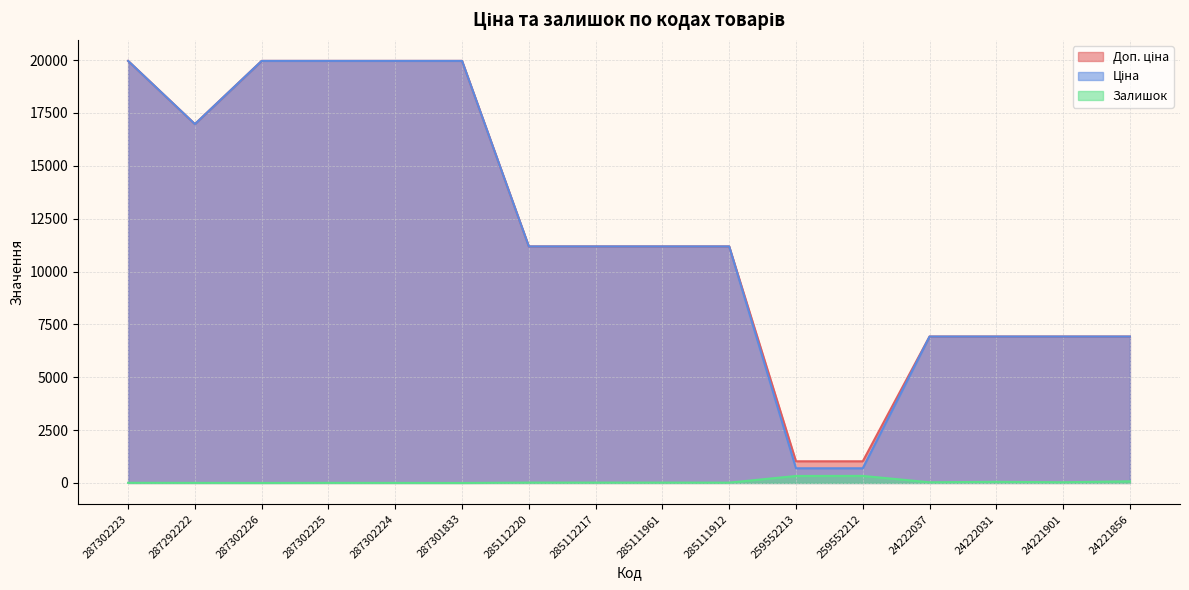

What is the maximum value shown in the chart?

19964.2